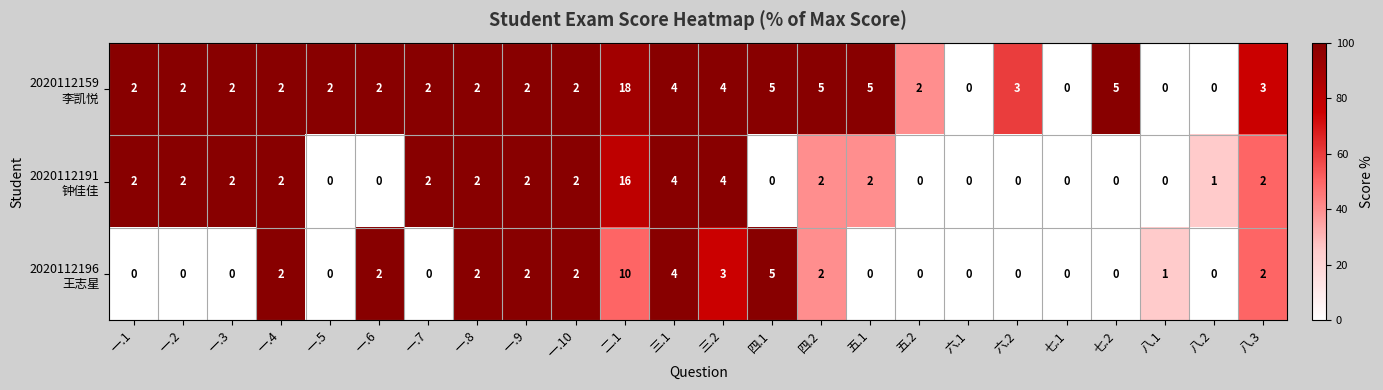

How many series are shown in this chart?

3